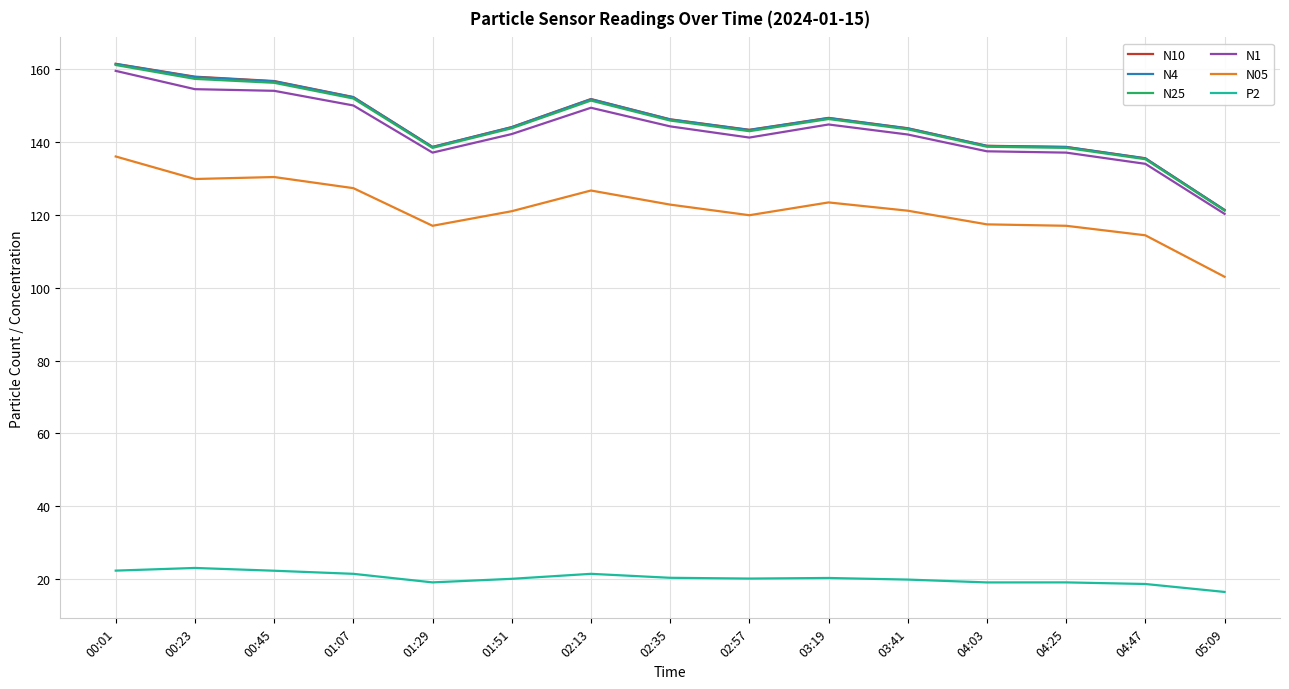

True or false: N10 and N25 intersect in this chart.

False